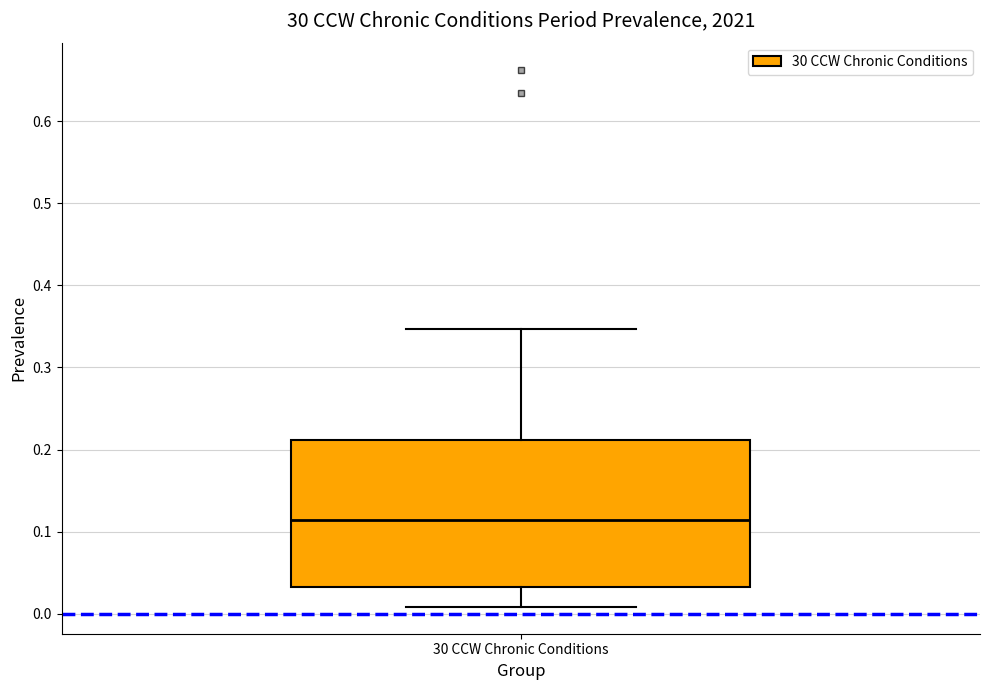

Where is the upper edge of the box for 30 CCW Chronic Conditions on the y-axis? The values are not printed on the chart, so give them approximately, as read against the axis.

0.21